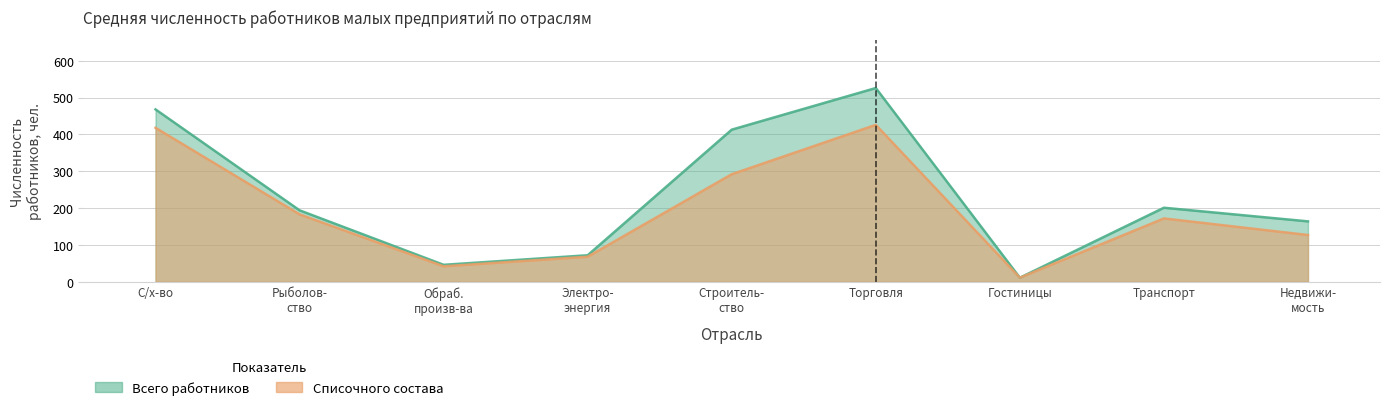

The Списочного состава series shows 64 at Обраб. произв-ва. True or false?

False